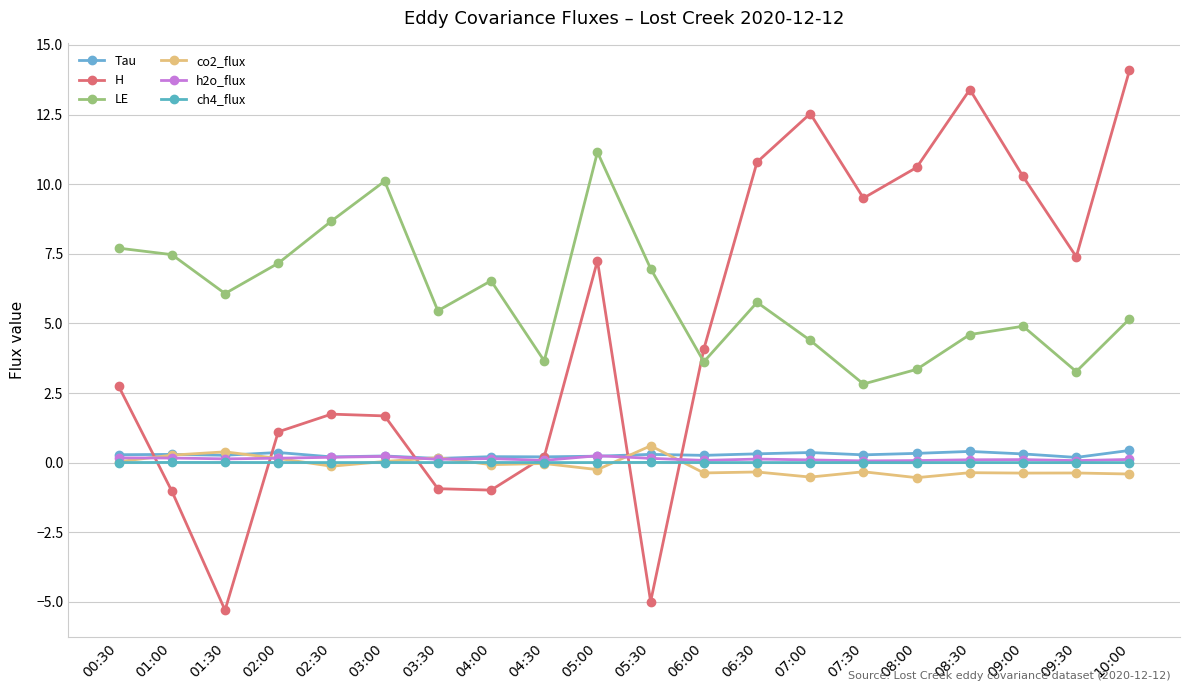

The ch4_flux series shows 0.0 at 10:00. True or false?

True